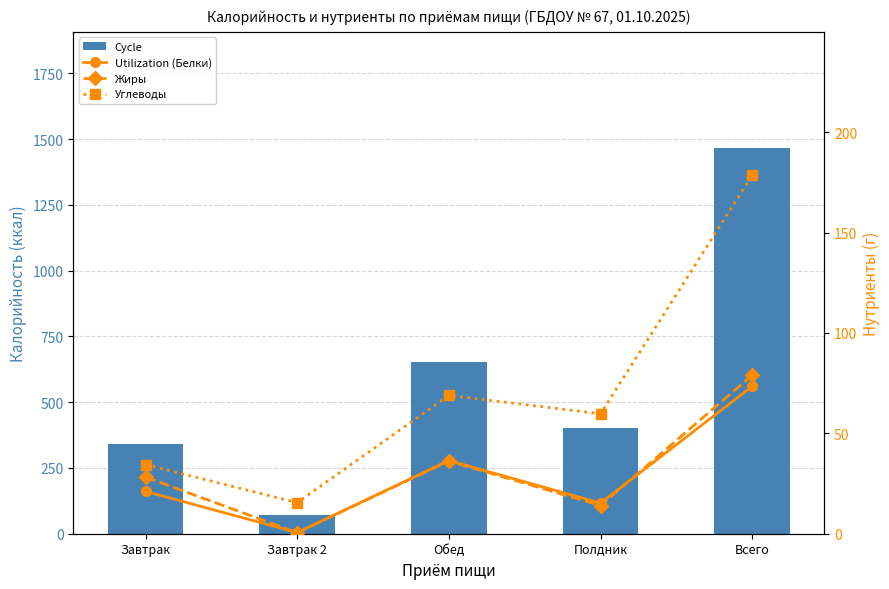

What is the total value across all series at Завтрак?

425.7